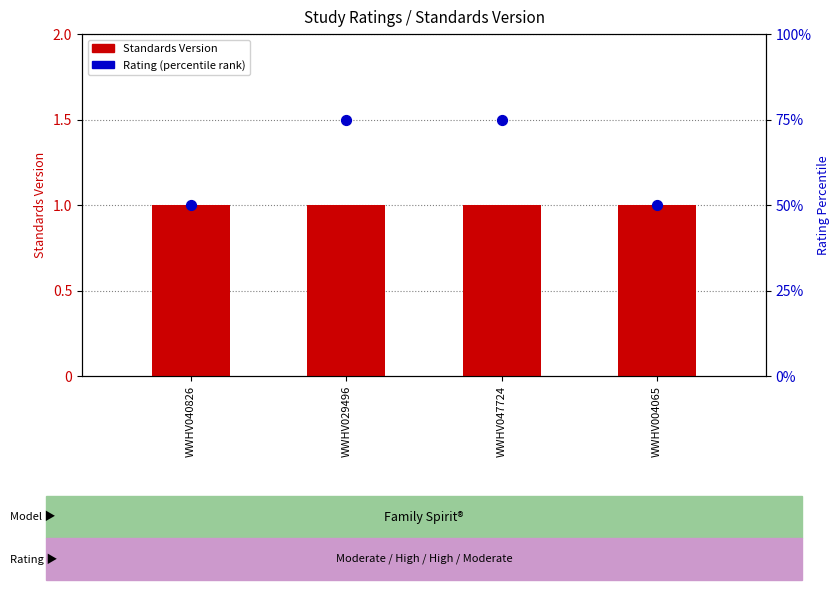

Which series reaches the minimum Y coordinate?

Standards Version